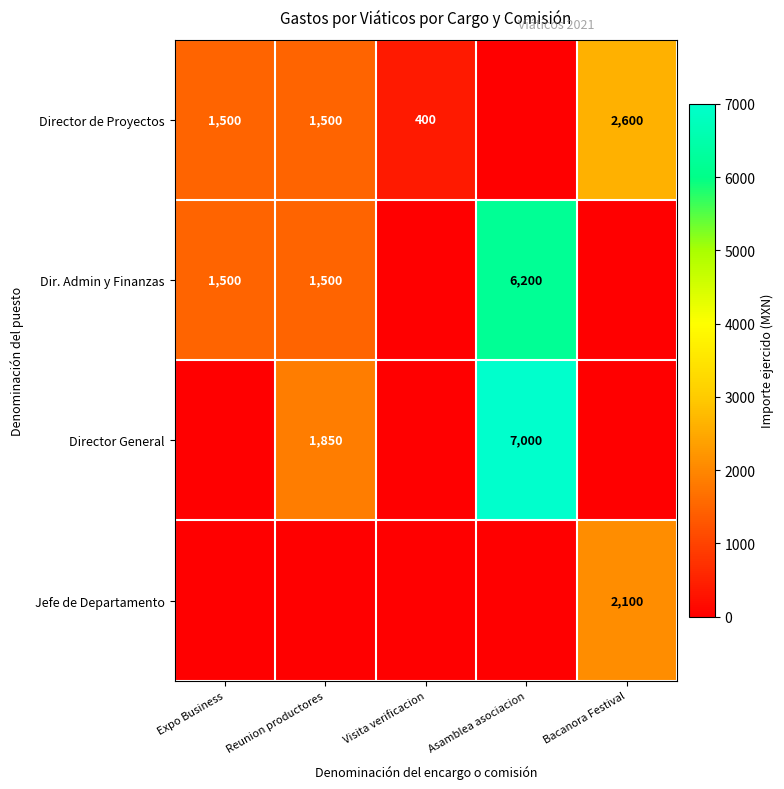

True or false: Jefe de Departamento has a value of 3155 at Bacanora Festival.

False